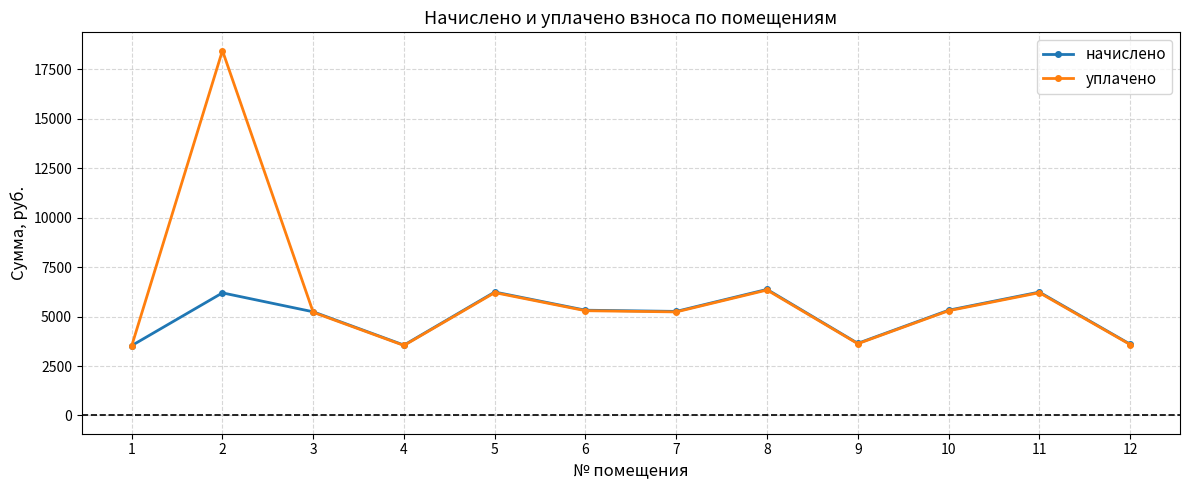

How many lines are shown in the chart?

2